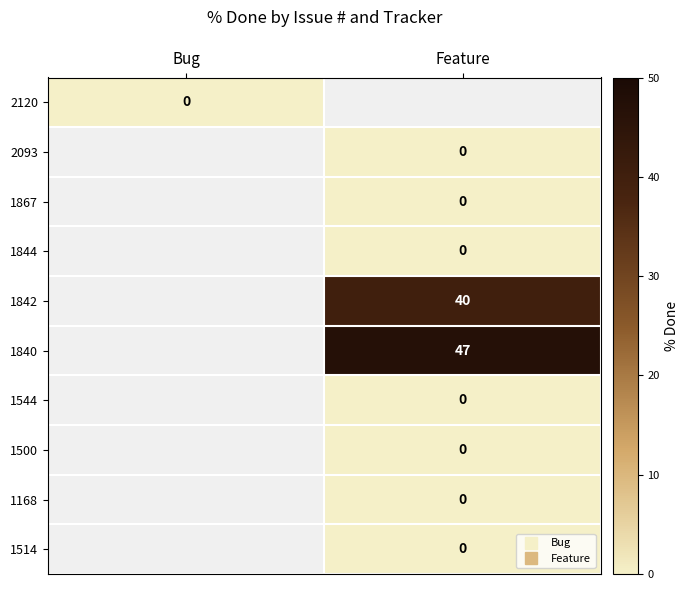

Count the number of data series in this chart.

10